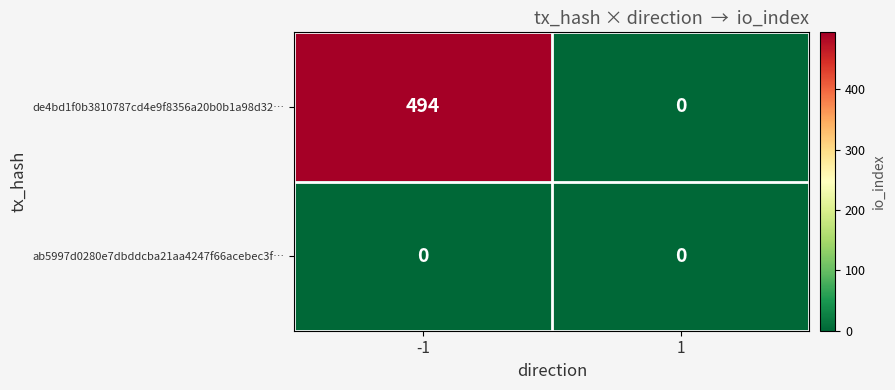

Reading right to left, list all the values displayed in this chart.

de4bd1f0b3810787cd4e9f8356a20b0b1a98d32…: 0	494
ab5997d0280e7dbddcba21aa4247f66acebec3f…: 0	0